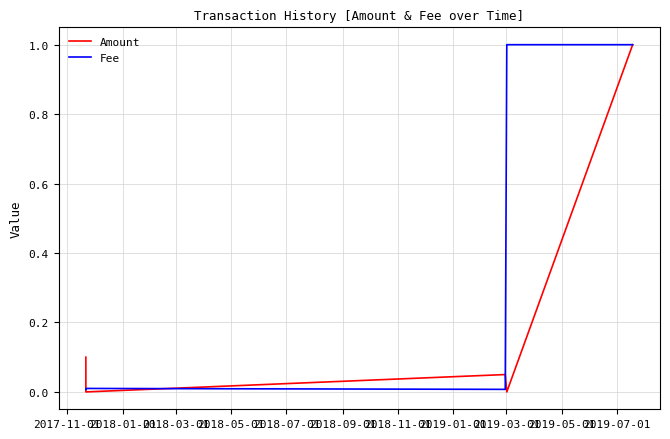

What is the highest value of the Fee series?

1.0